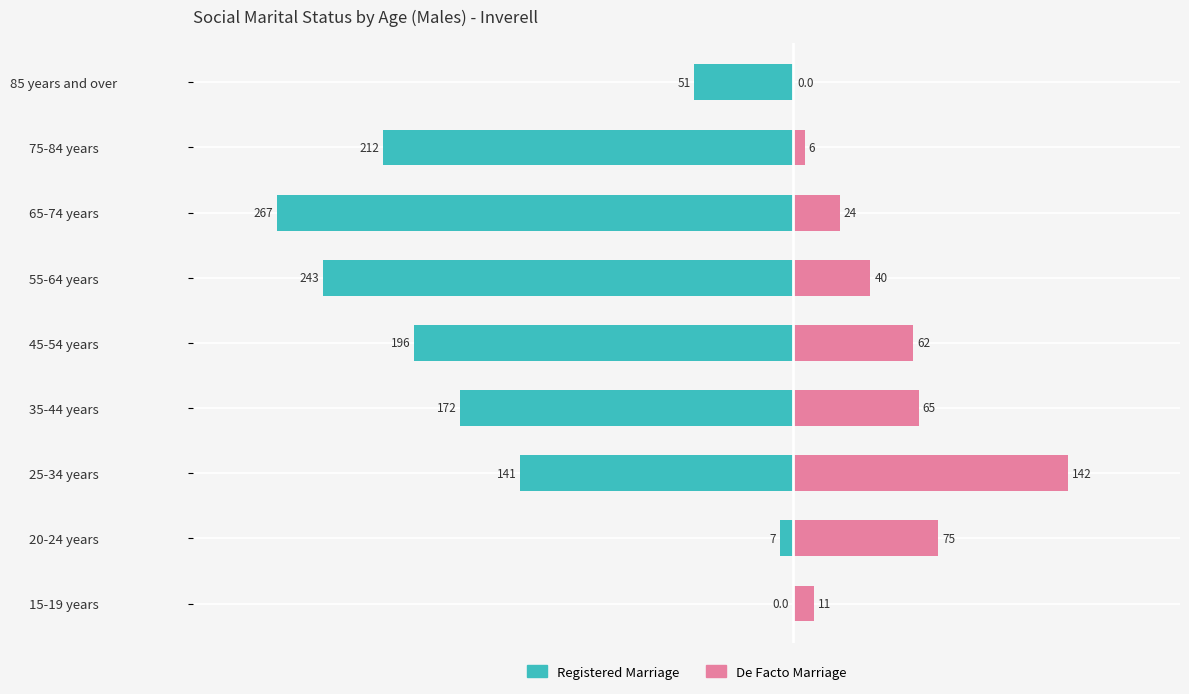

How many groups of bars are there?

9